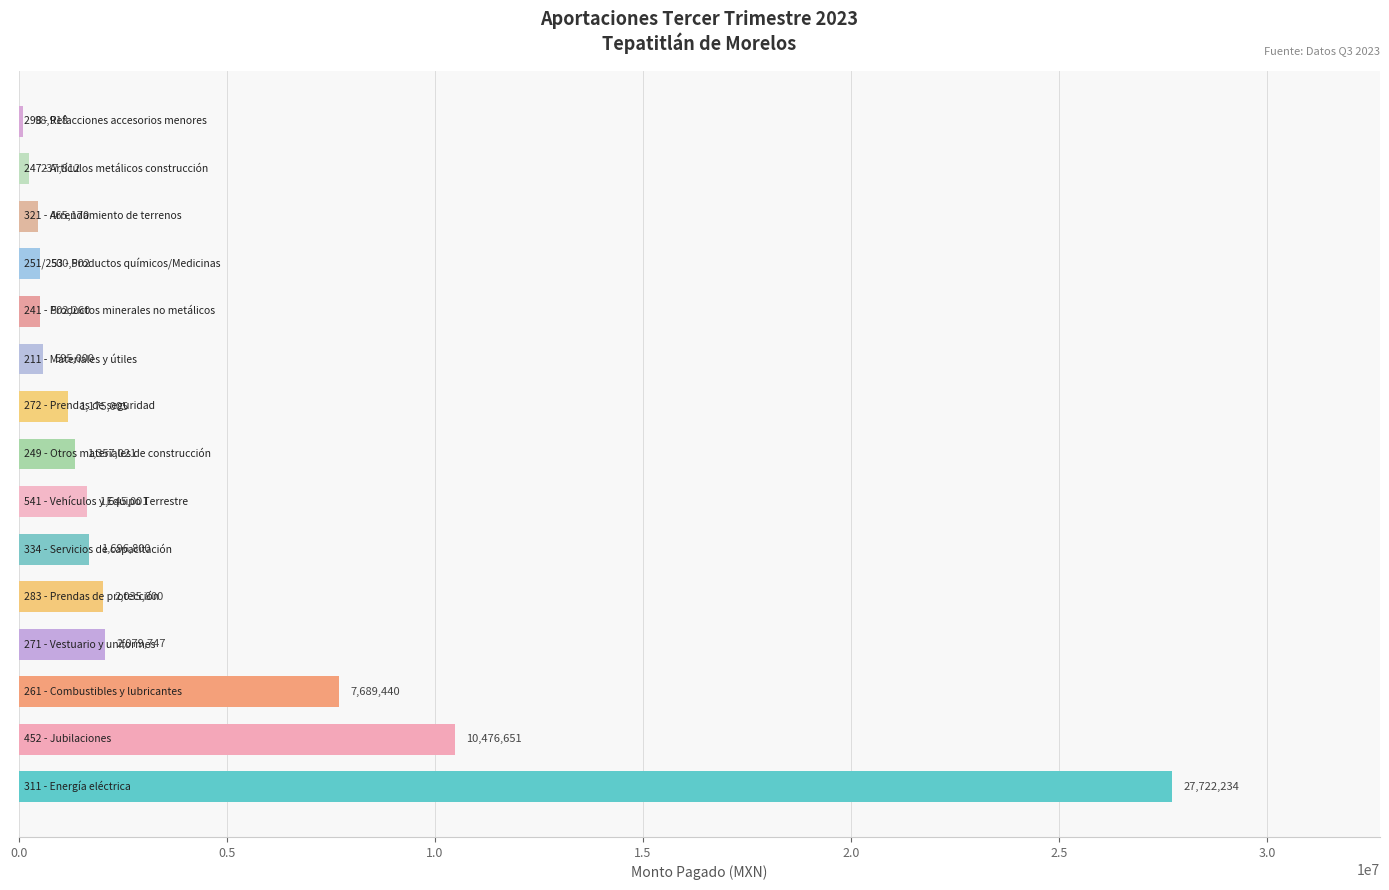

Count the number of categories in the chart.

15